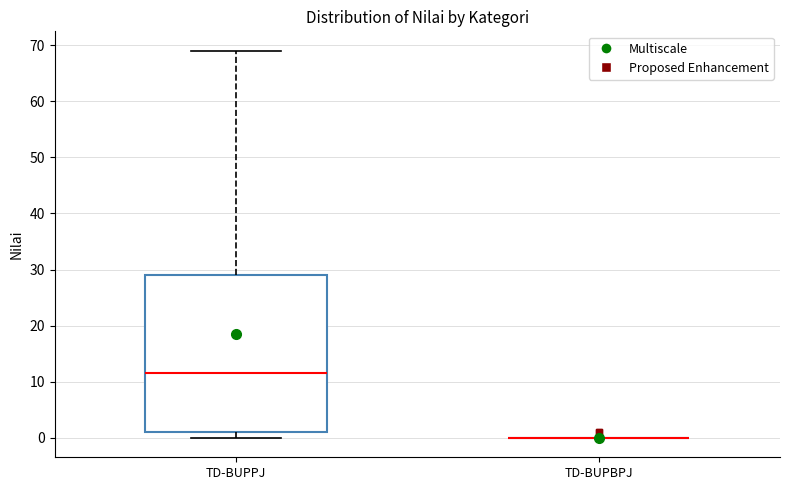

Where does the upper whisker of the box for TD-BUPPJ end on the y-axis? The values are not printed on the chart, so give them approximately, as read against the axis.

69